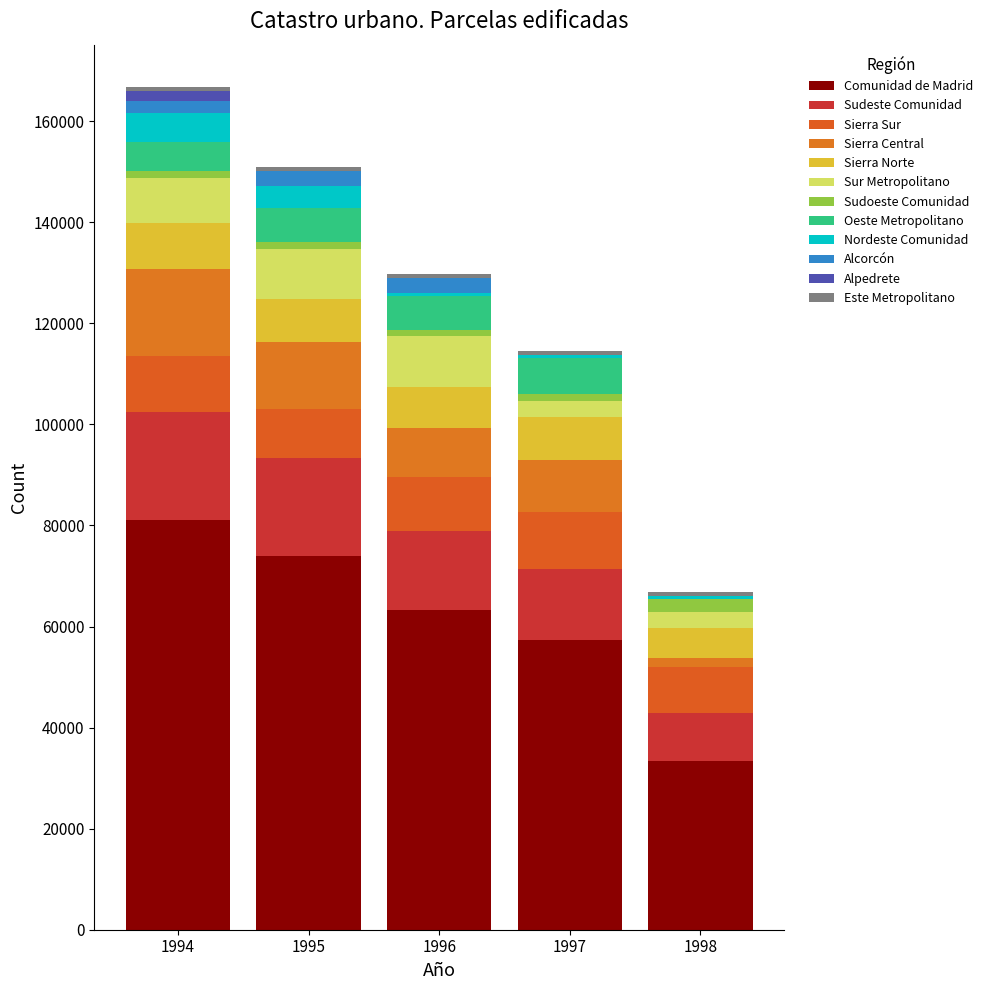

How many categories are shown in the chart?

5